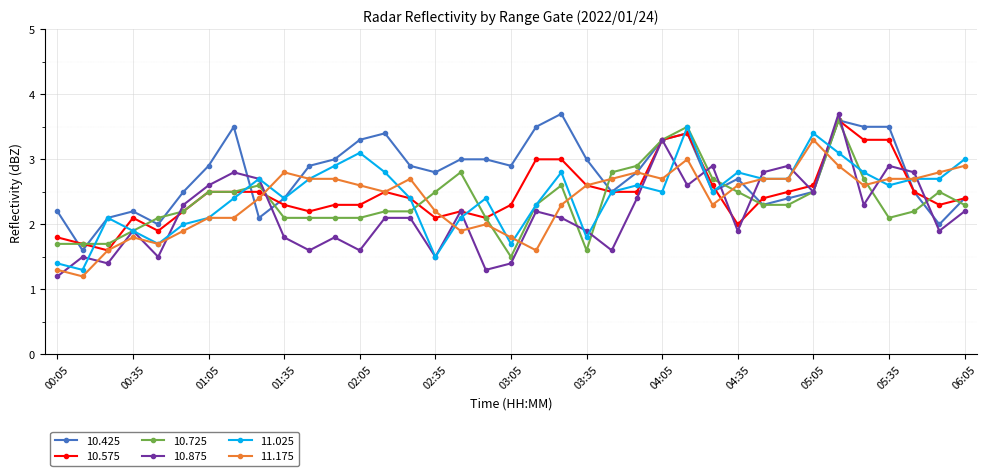

Is this an area chart (filled region under the line)?

No